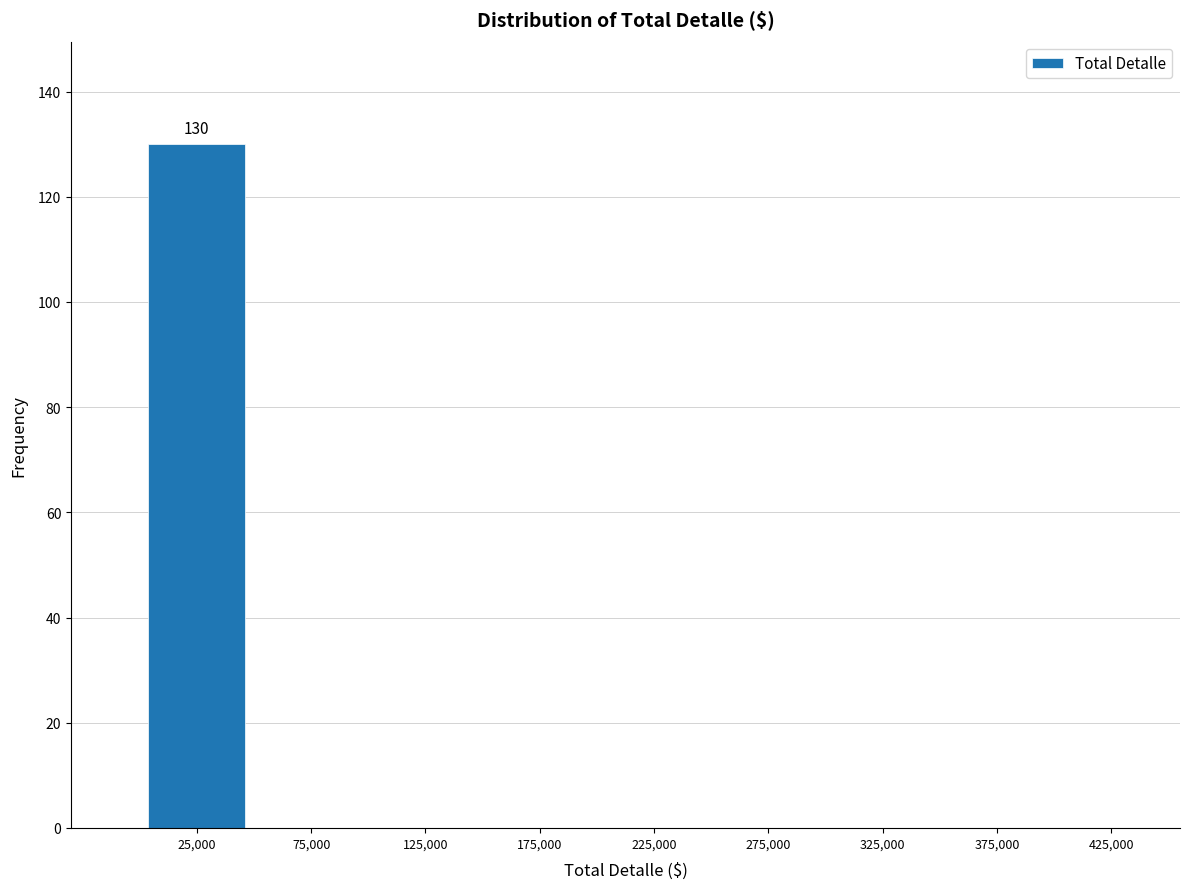

Over which range of the x-axis is the bar tallest?

0 to 50000